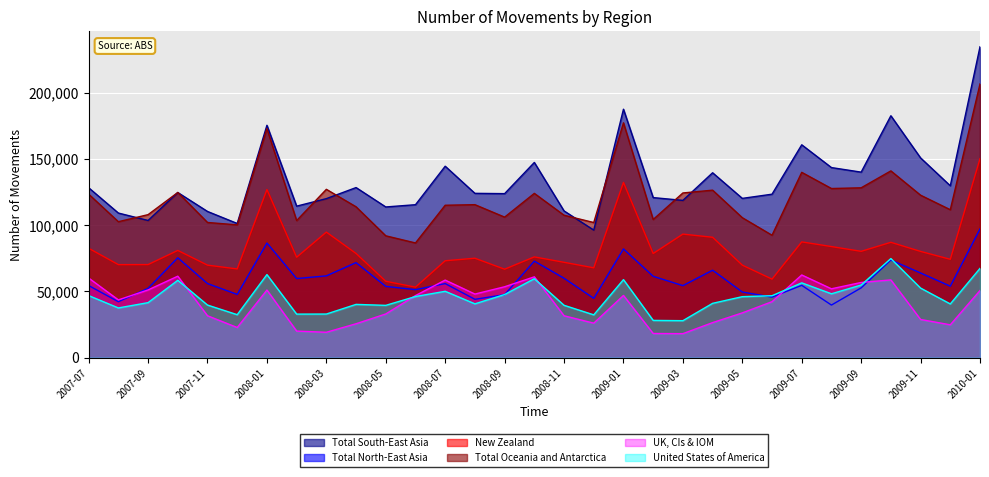

What is the difference between the maximum and minimum values in the Total Oceania and Antarctica series?

120070